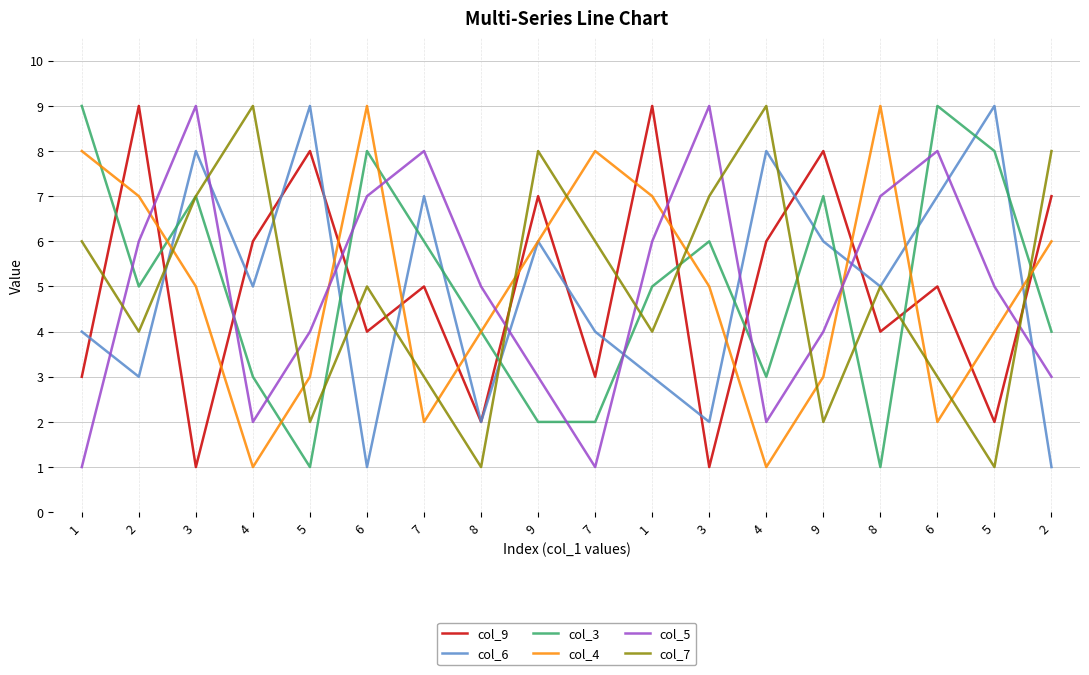

True or false: col_4 has a value of 6 at 9.

True